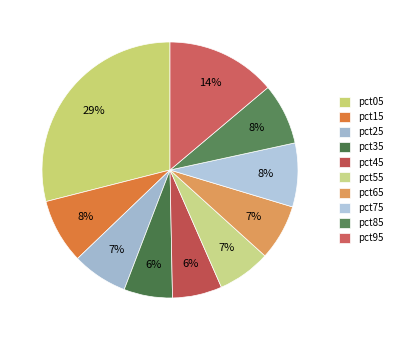

To the nearest percent, what is the difference between the pct95 and pct45 slice percentages?

8%